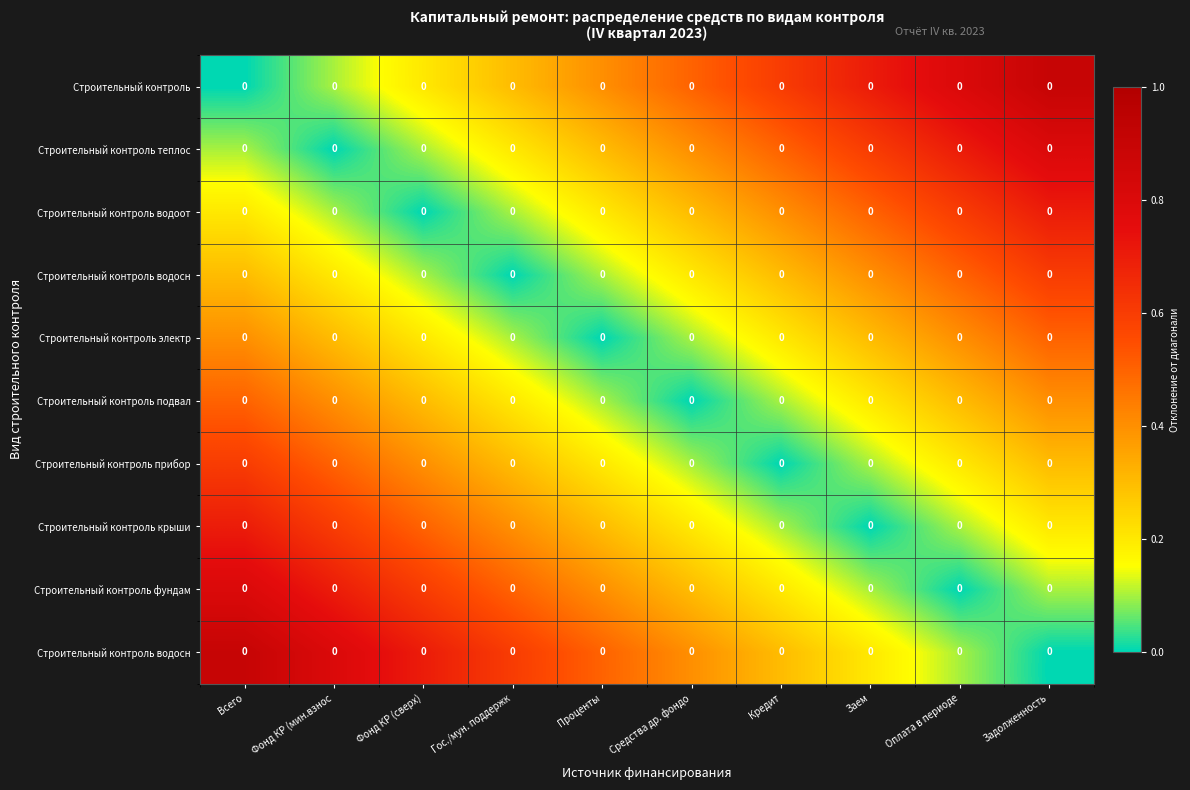

At which category is the sum across all series the highest?

Всего